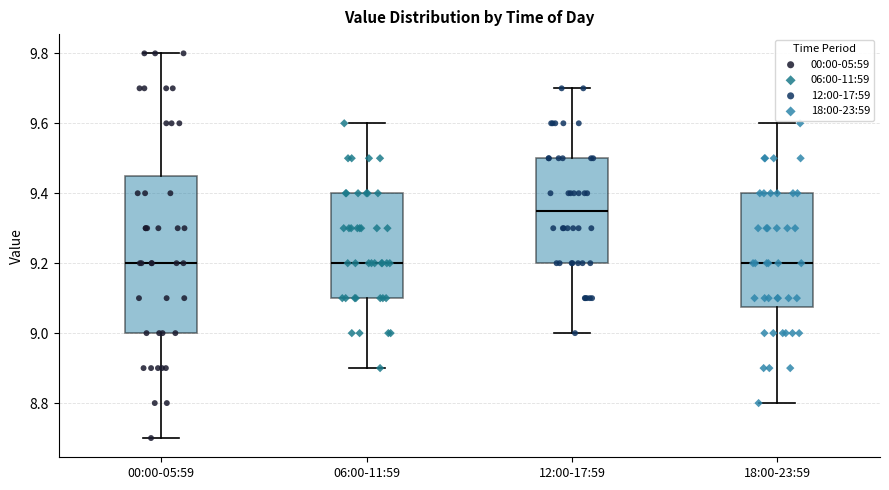

Which box is the tallest, from its lower edge to its upper edge?

00:00-05:59